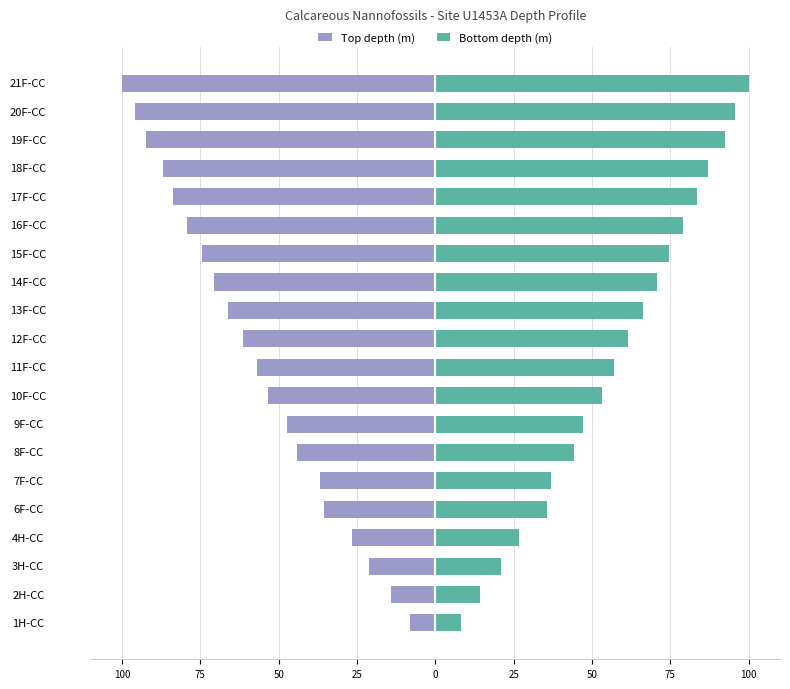

List the series in order of their overall mean, highest first.

Bottom depth (m), Top depth (m)